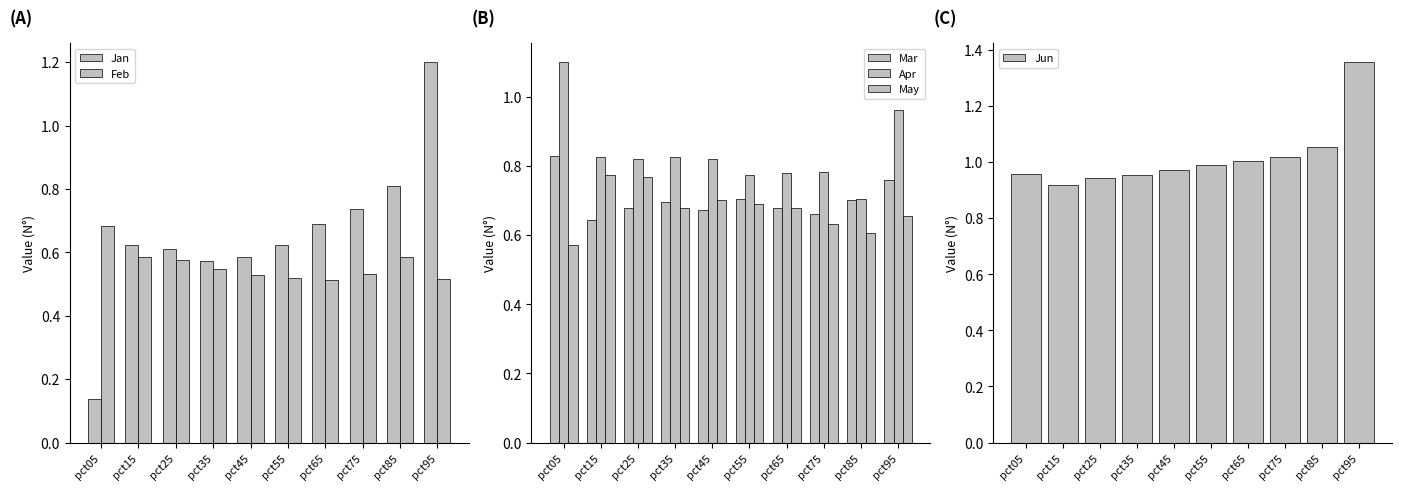

Between pct35 and pct15, which is larger?

pct15